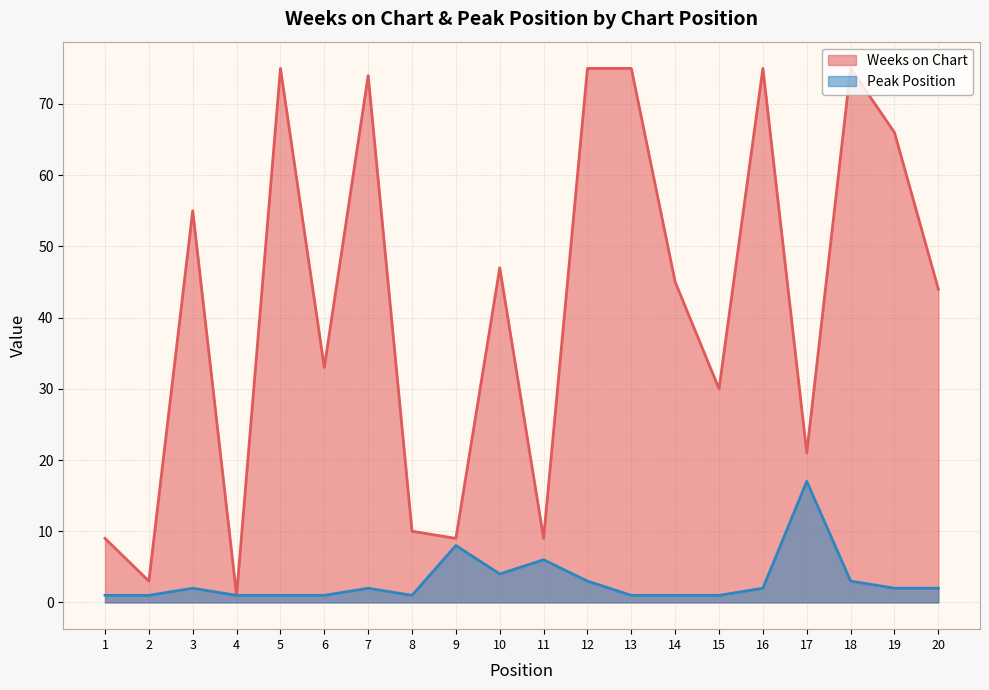

What is the value of the Weeks on Chart point at the 19th from the left?

66